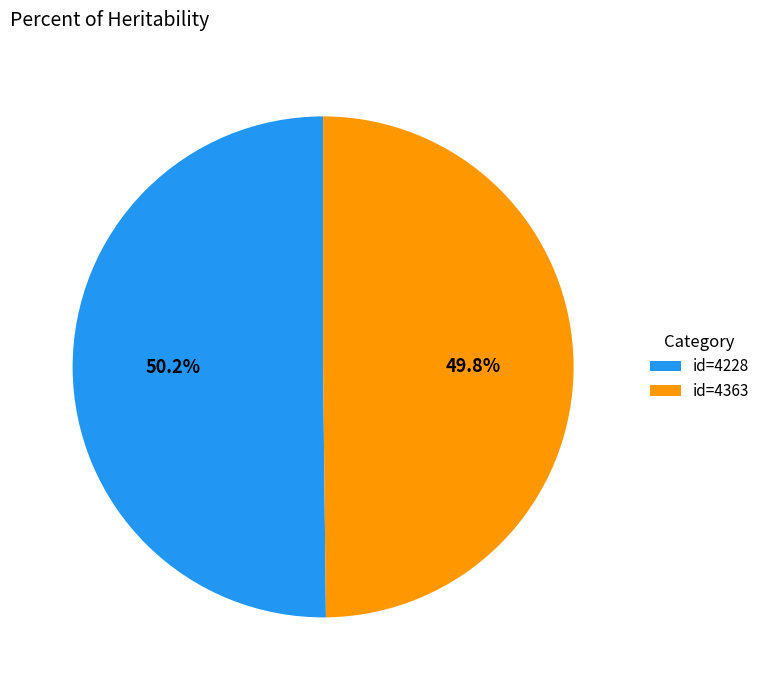

Is there any slice that represents more than half of the pie?

Yes